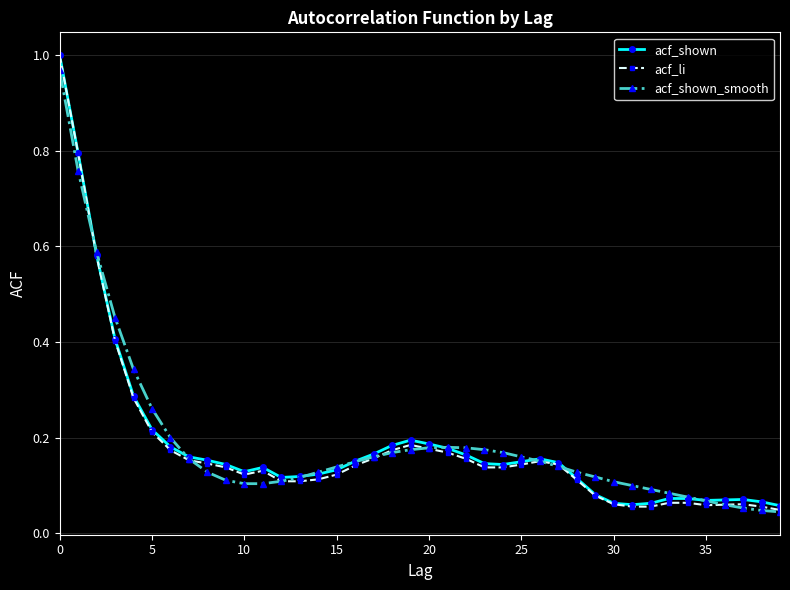

At how many categories does at least one series exceed 0?

40